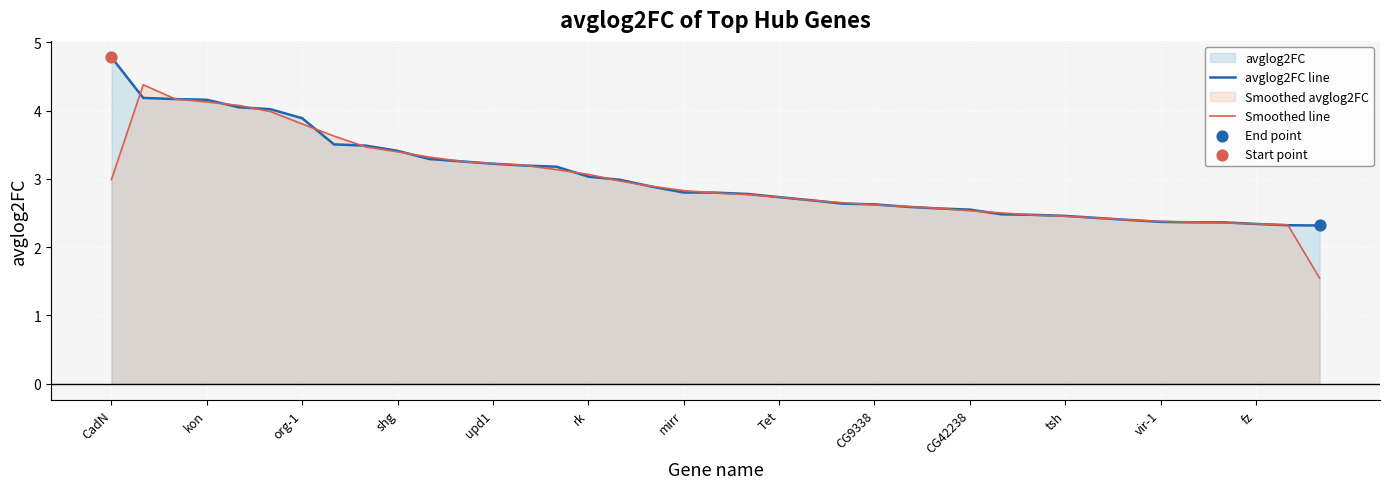

Which series reaches the minimum Y coordinate?

Smoothed line